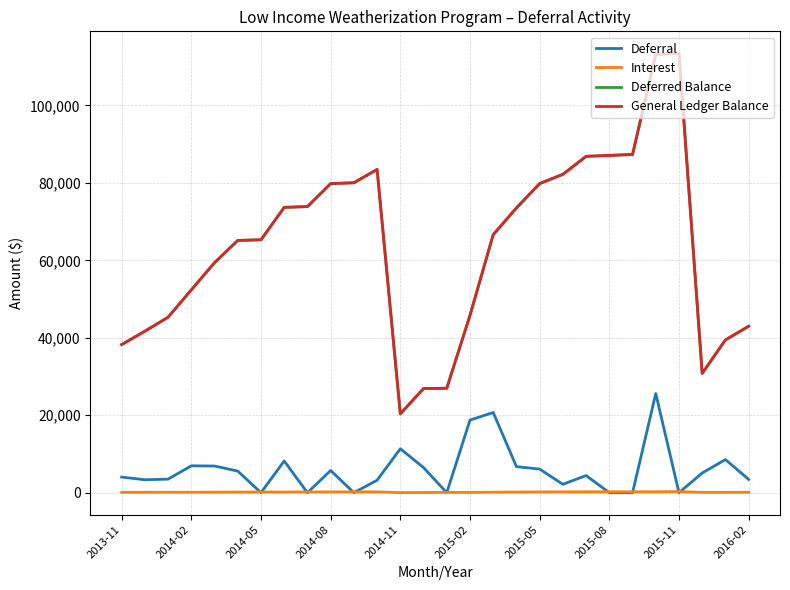

What is the greatest value displayed?

113449.7